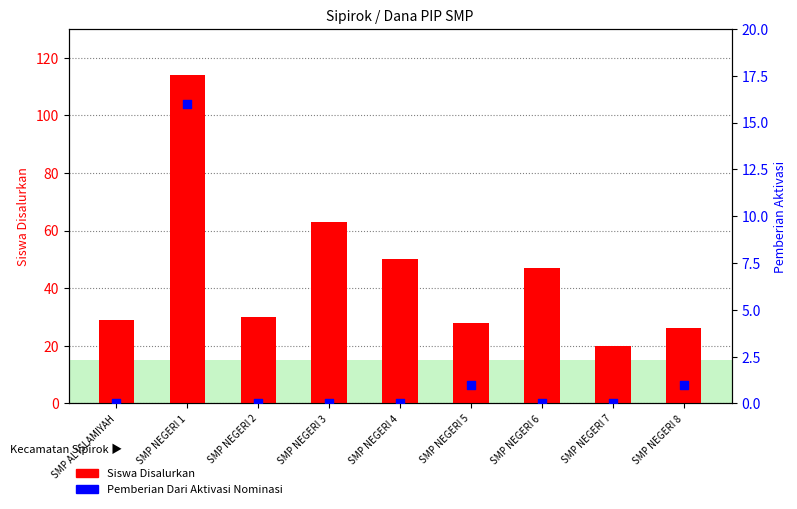

What is the total value across all series at SMP NEGERI 5?

29